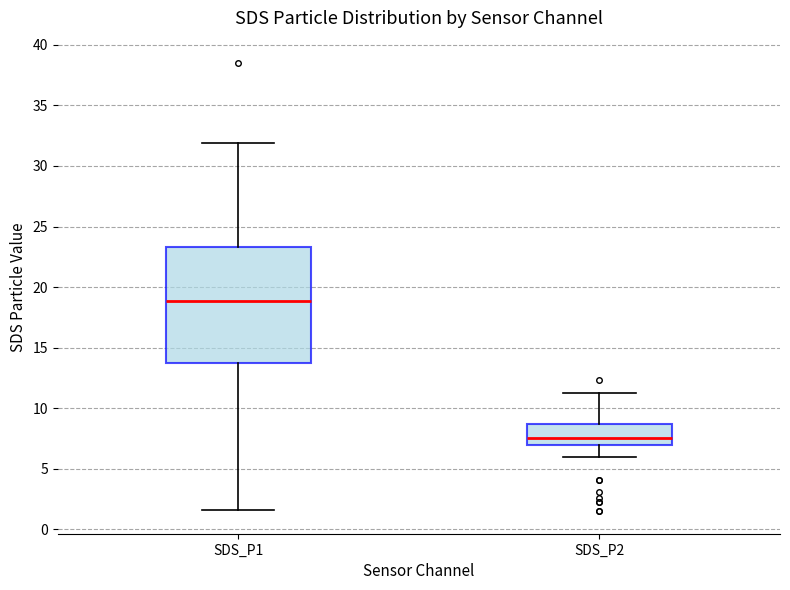

Reading left to right, transcribe this box plot: for each box, give where its median line is, the range the box spans, and where its two whiskers end, as read against the y-axis. The values are not printed on the chart, so give them approximately, as read against the axis.

SDS_P1: median 19.0, box 13.5 to 23.5, whiskers 1.5 to 32.0
SDS_P2: median 7.5, box 7.0 to 8.5, whiskers 6.0 to 11.5